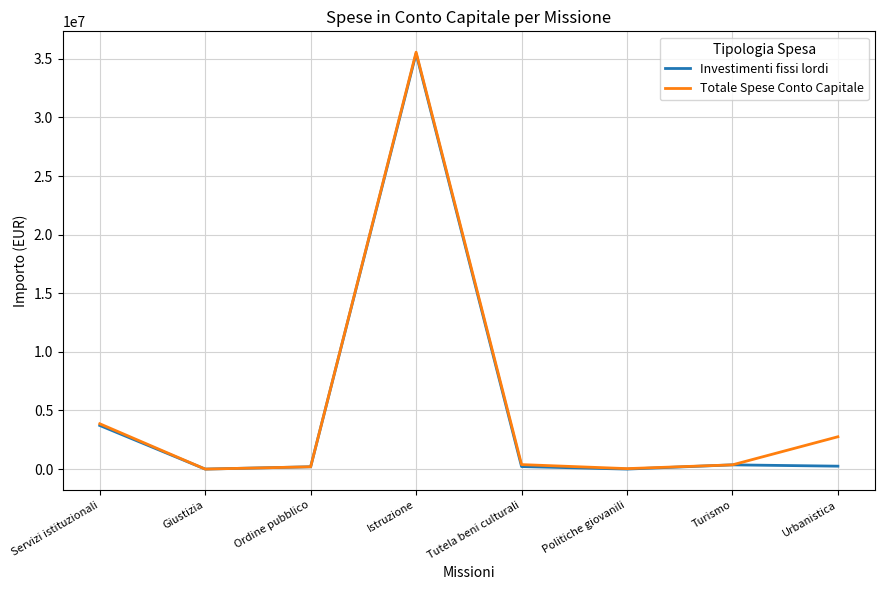

Which series has the largest range (max minus min)?

Totale Spese Conto Capitale